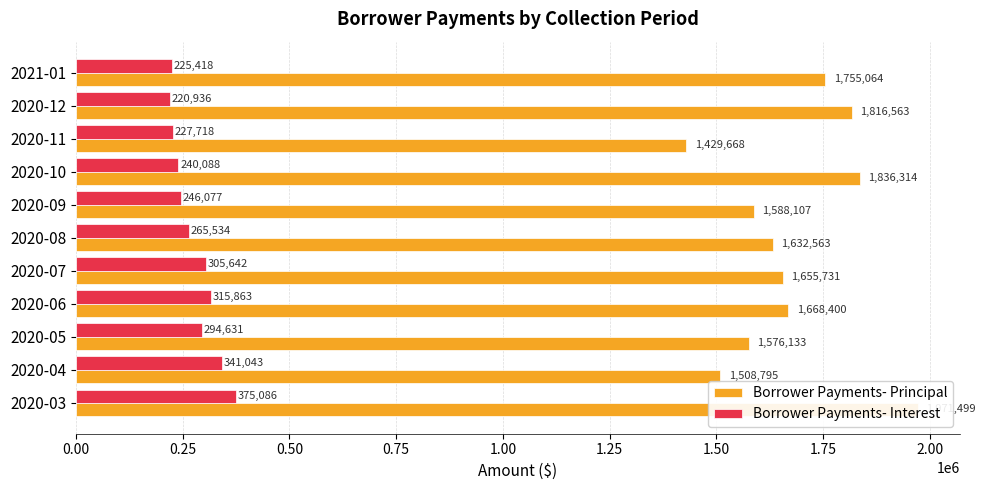

What is the average value of the Borrower Payments- Principal series?

1676258.0